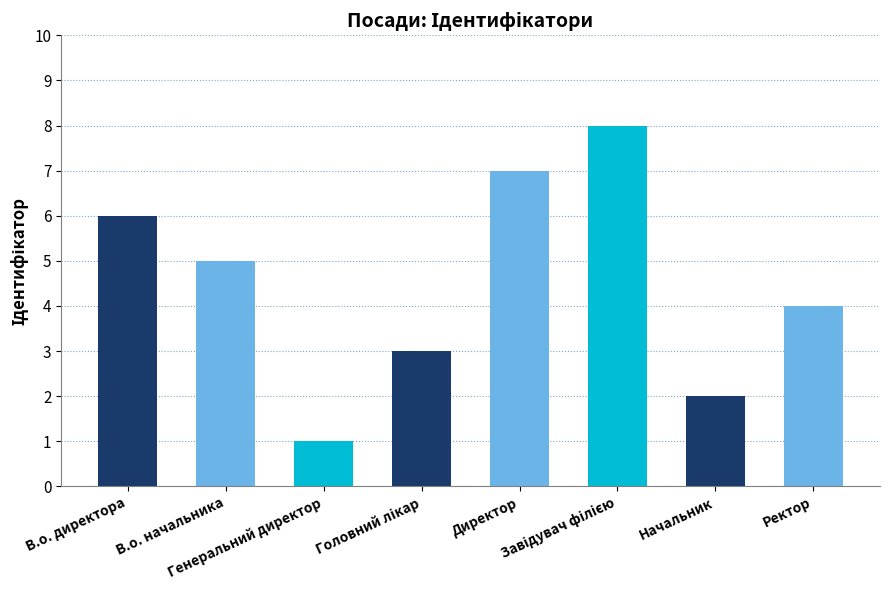

What is the ratio of the value at В.о. директора to the value at Головний лікар?

2.0